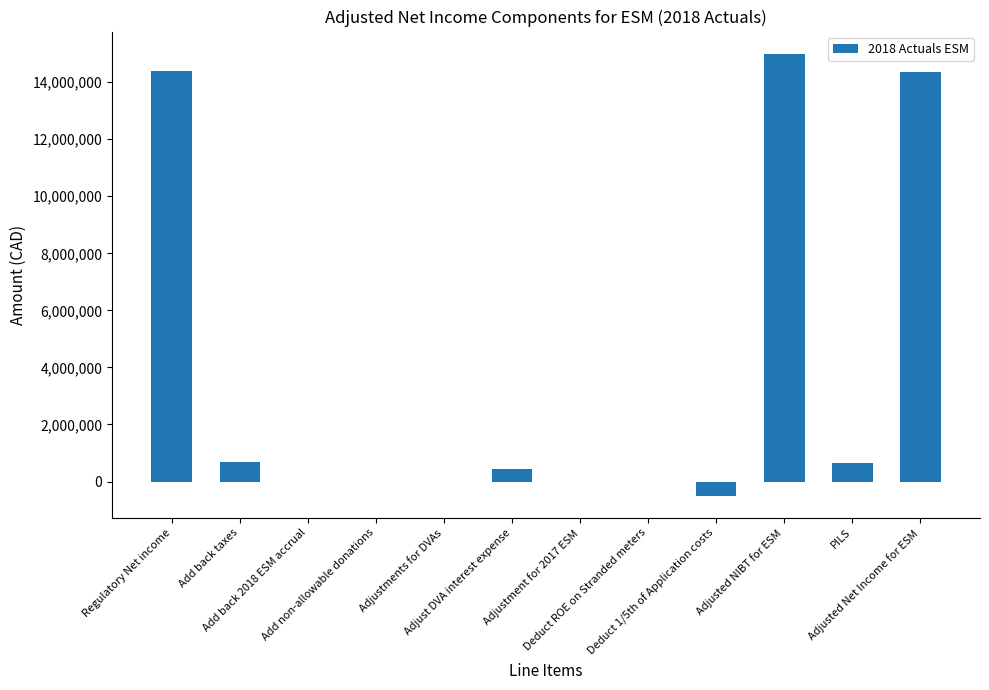

What is the sum of all values?

44998134.2